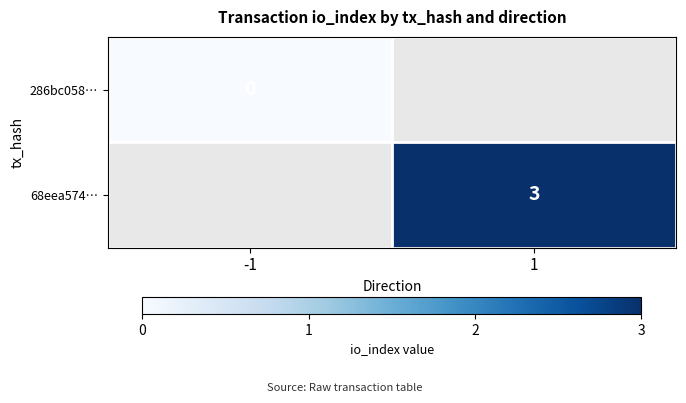

The 68eea574… series shows 3 at 1. True or false?

True